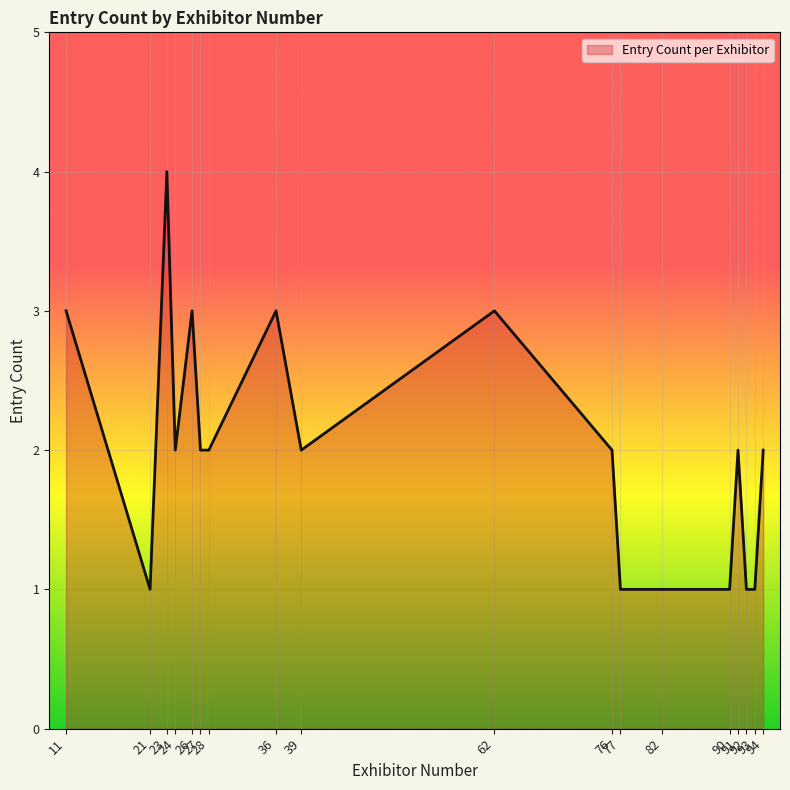

How many lines are shown in the chart?

1